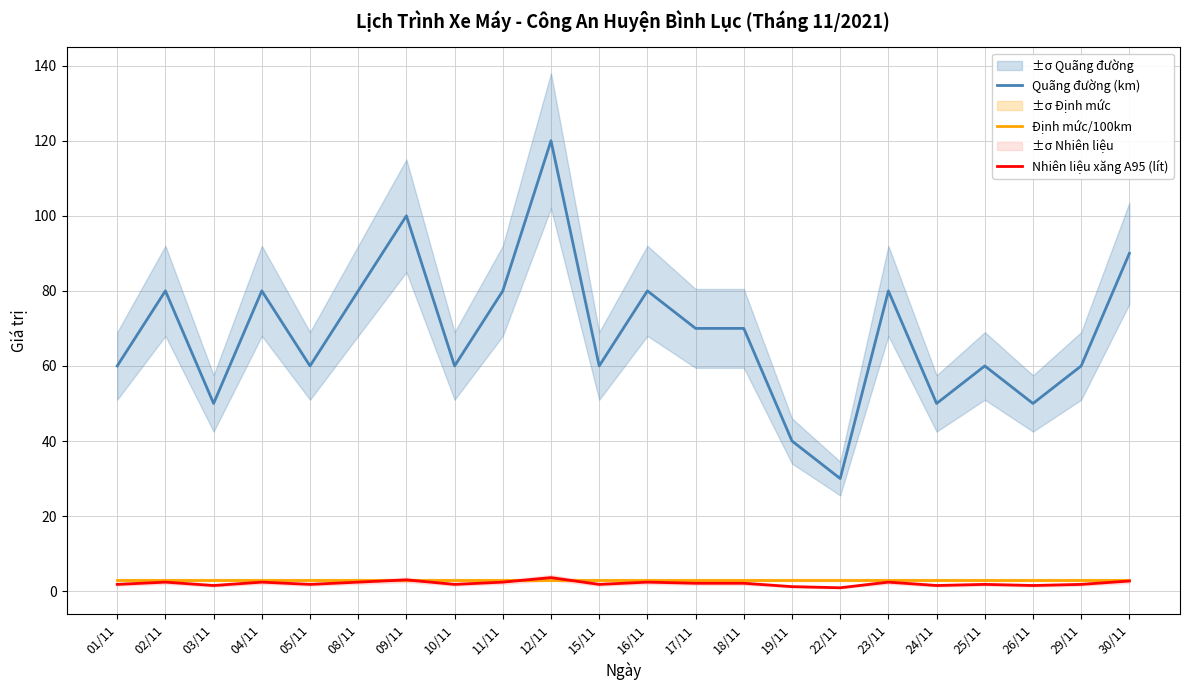

What is the minimum value for Quãng đường (km)?

30.0